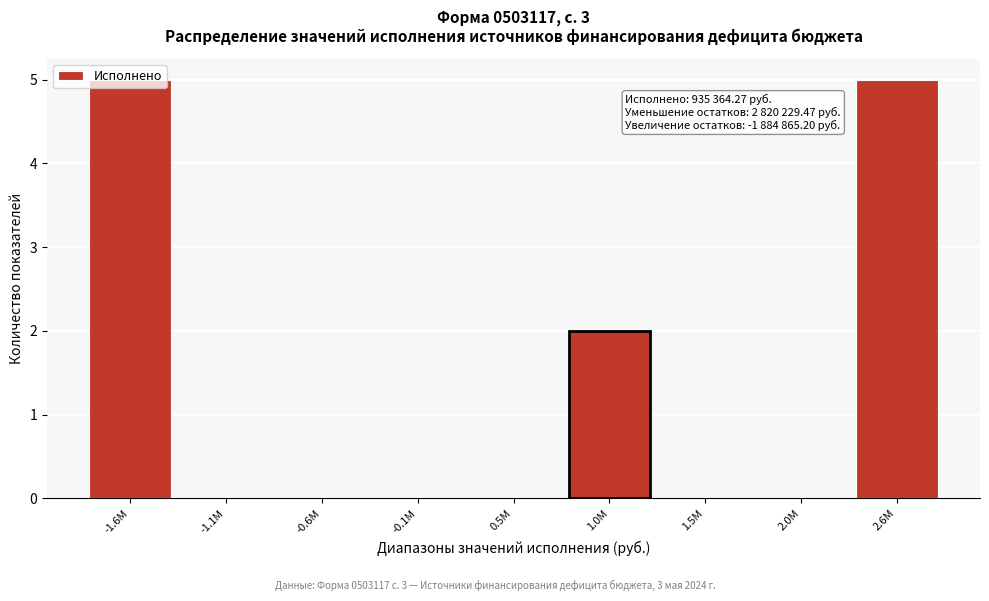

True or false: the data shows -3 at 1.5M.

False